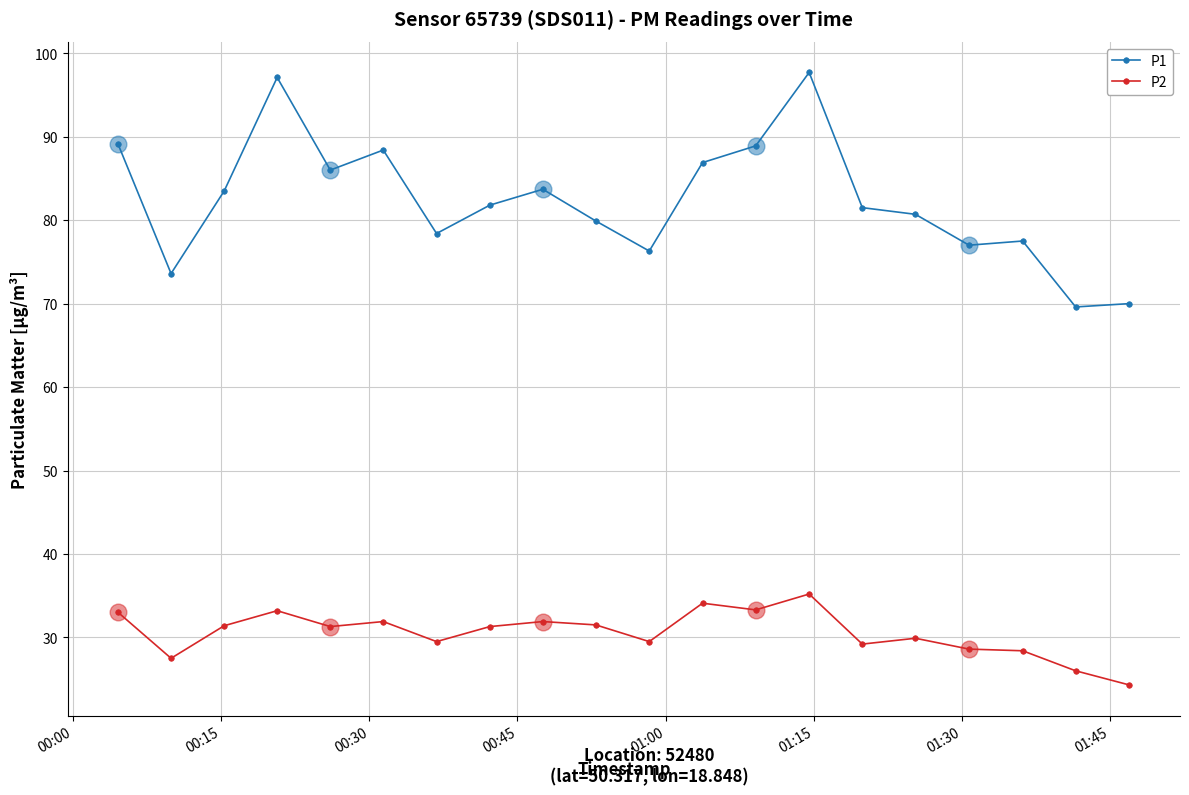

At how many categories does at least one series exceed 25?

20